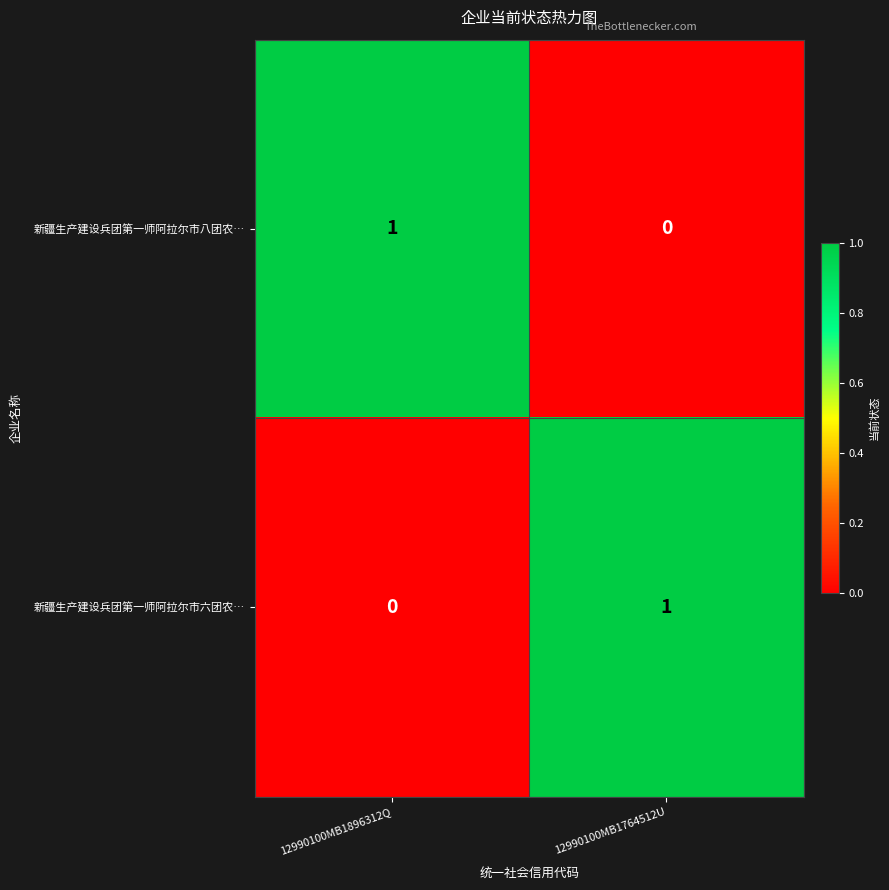

Reading left to right, extract all data points from this chart.

新疆生产建设兵团第一师阿拉尔市八团农…: 1	0
新疆生产建设兵团第一师阿拉尔市六团农…: 0	1